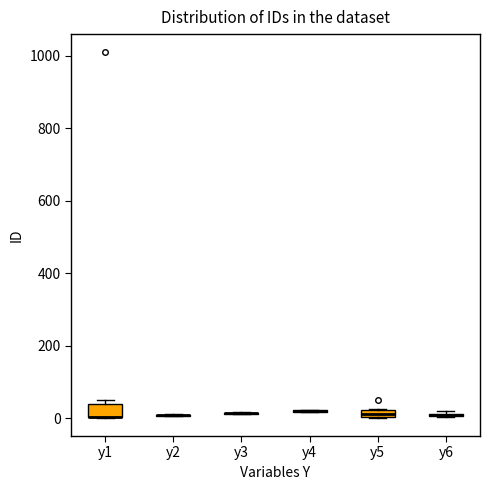

Where is the lower edge of the box for y6 on the y-axis? The values are not printed on the chart, so give them approximately, as read against the axis.

0